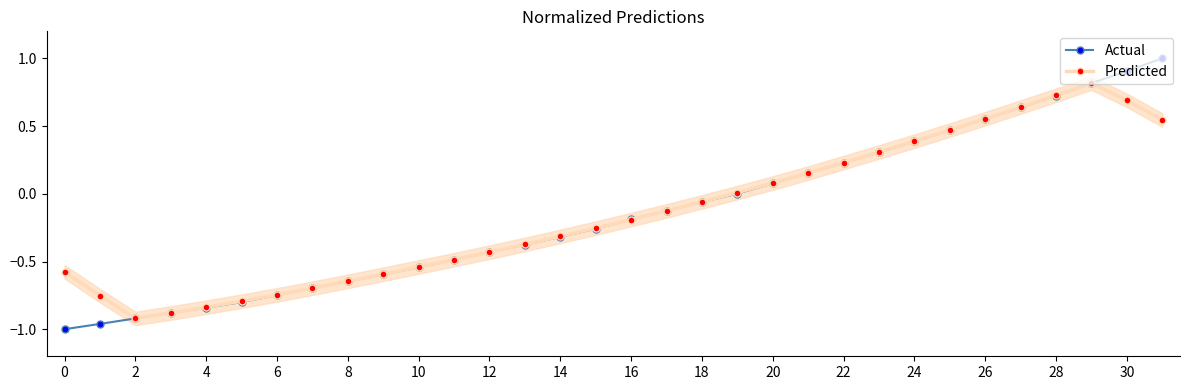

In Predicted, how many points are higher than both neighbors (excluding endpoints)?

1